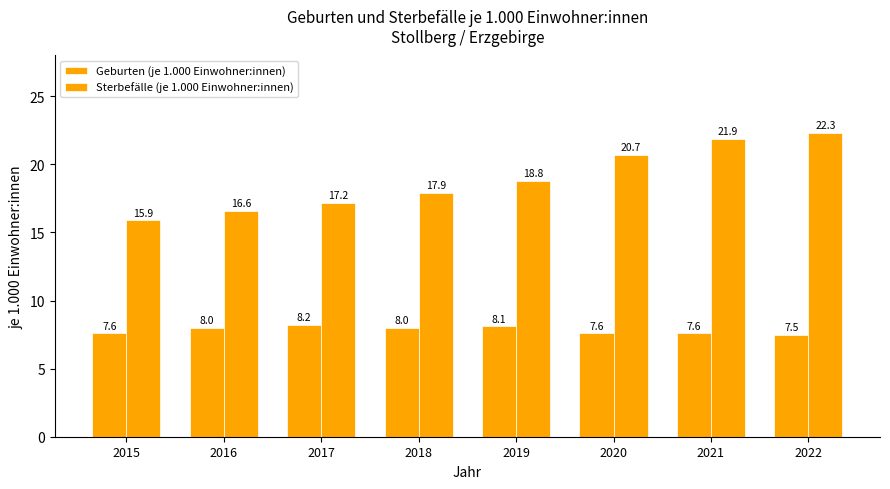

Where is Geburten (je 1.000 Einwohner:innen) nearest to the value 7?

2022